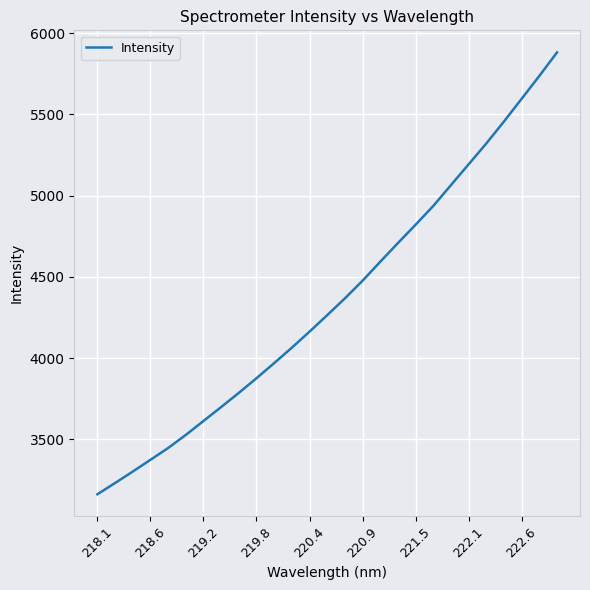

How many values exceed 4264?

14